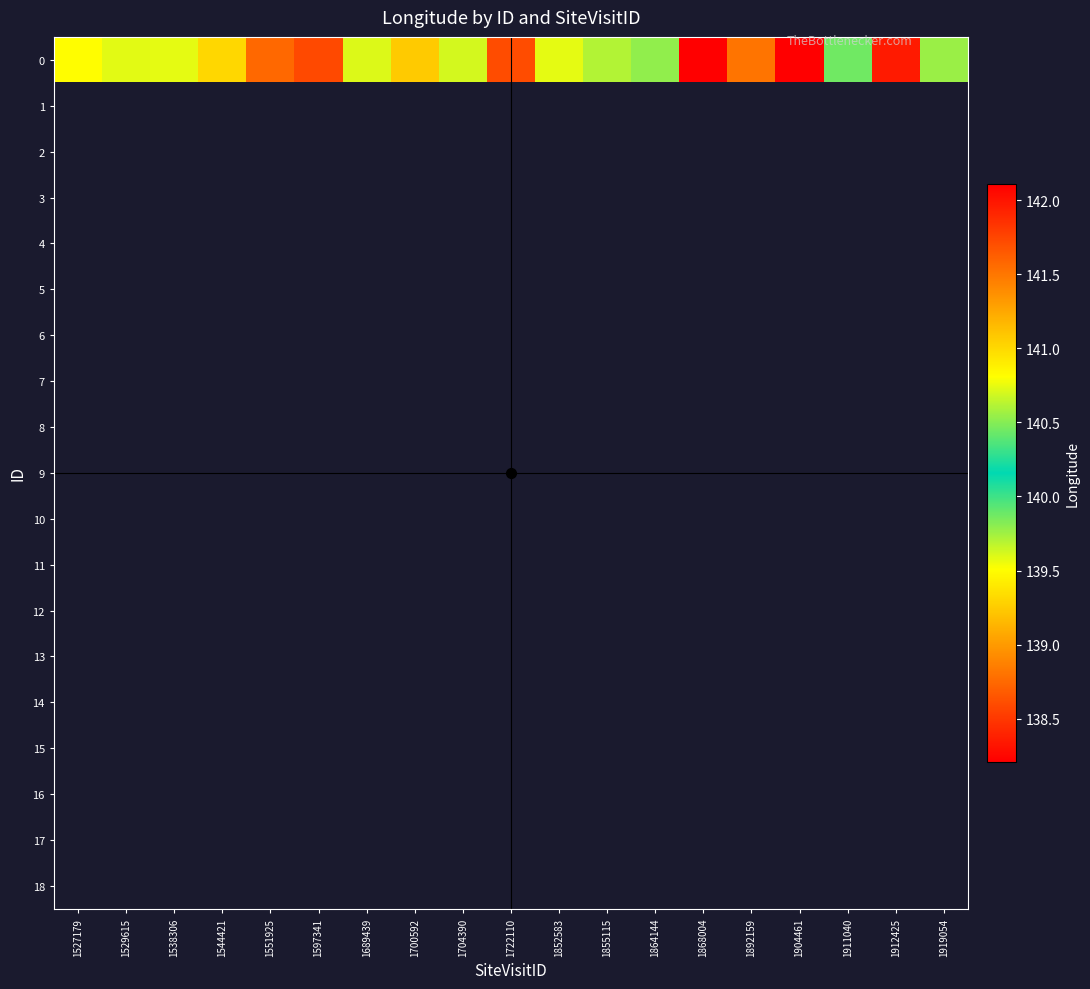

List the series in order of their peak value, highest first.

0, 1, 2, 3, 4, 5, 6, 7, 8, 9, 10, 11, 12, 13, 14, 15, 16, 17, 18